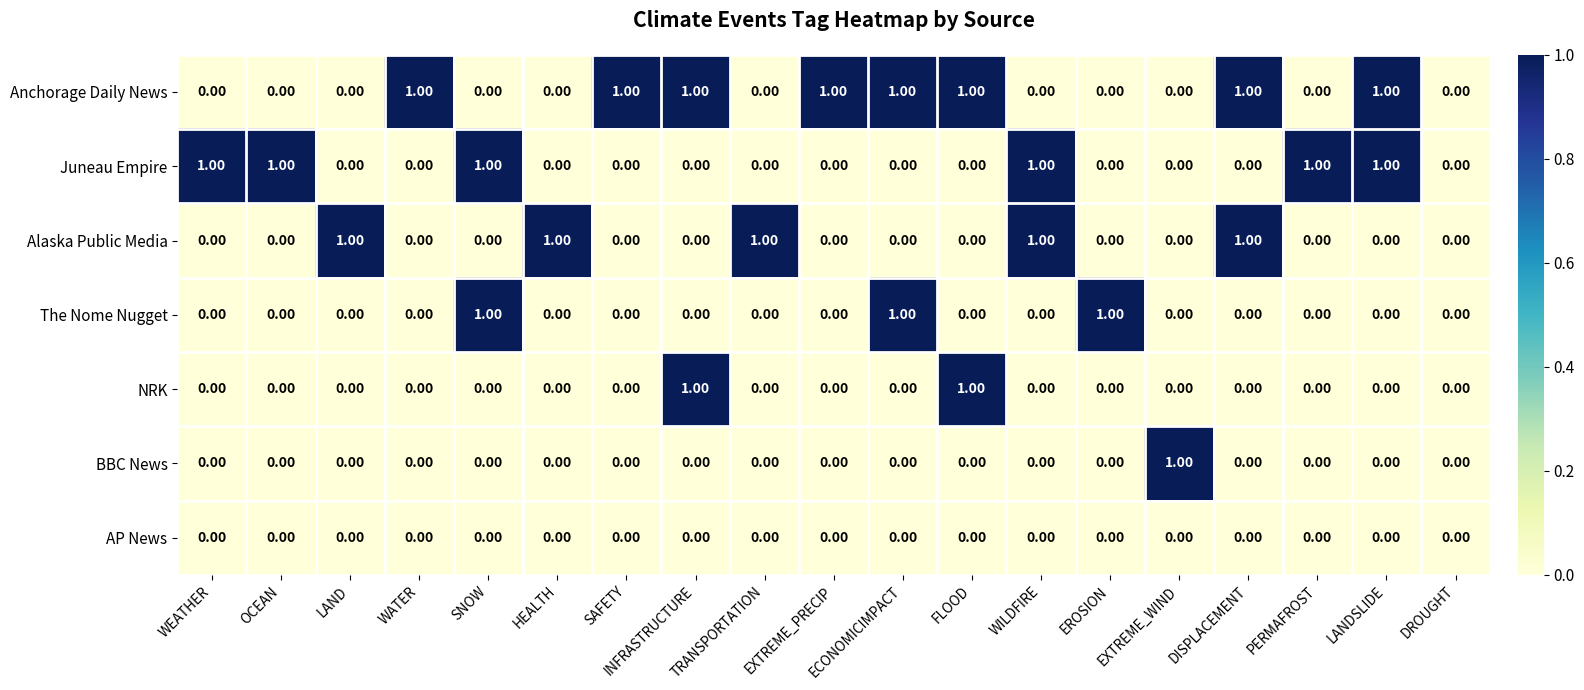

How many categories are shown in the chart?

19